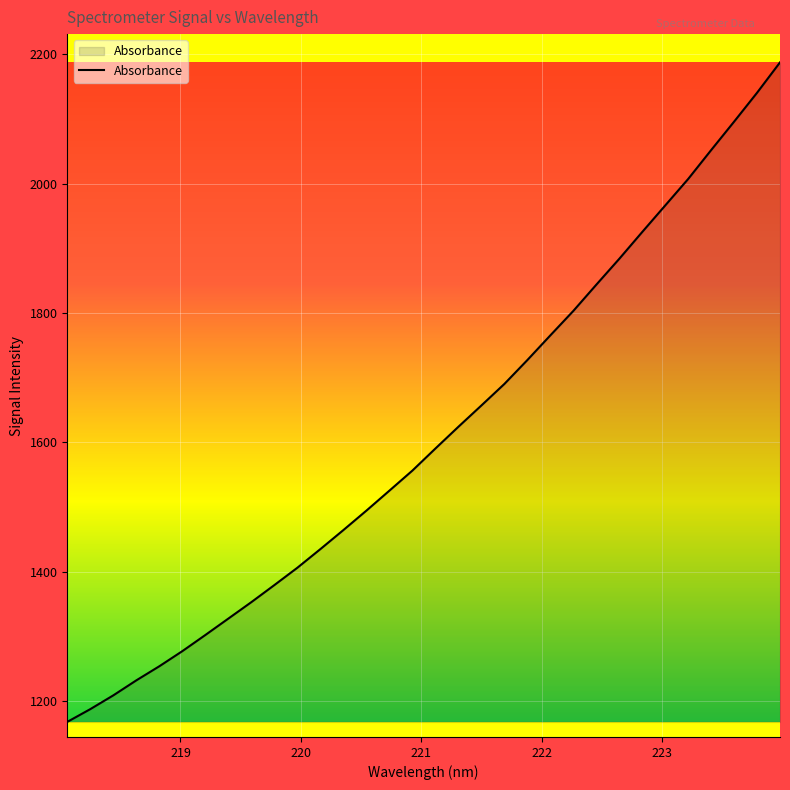

What is the greatest value displayed?

2187.7